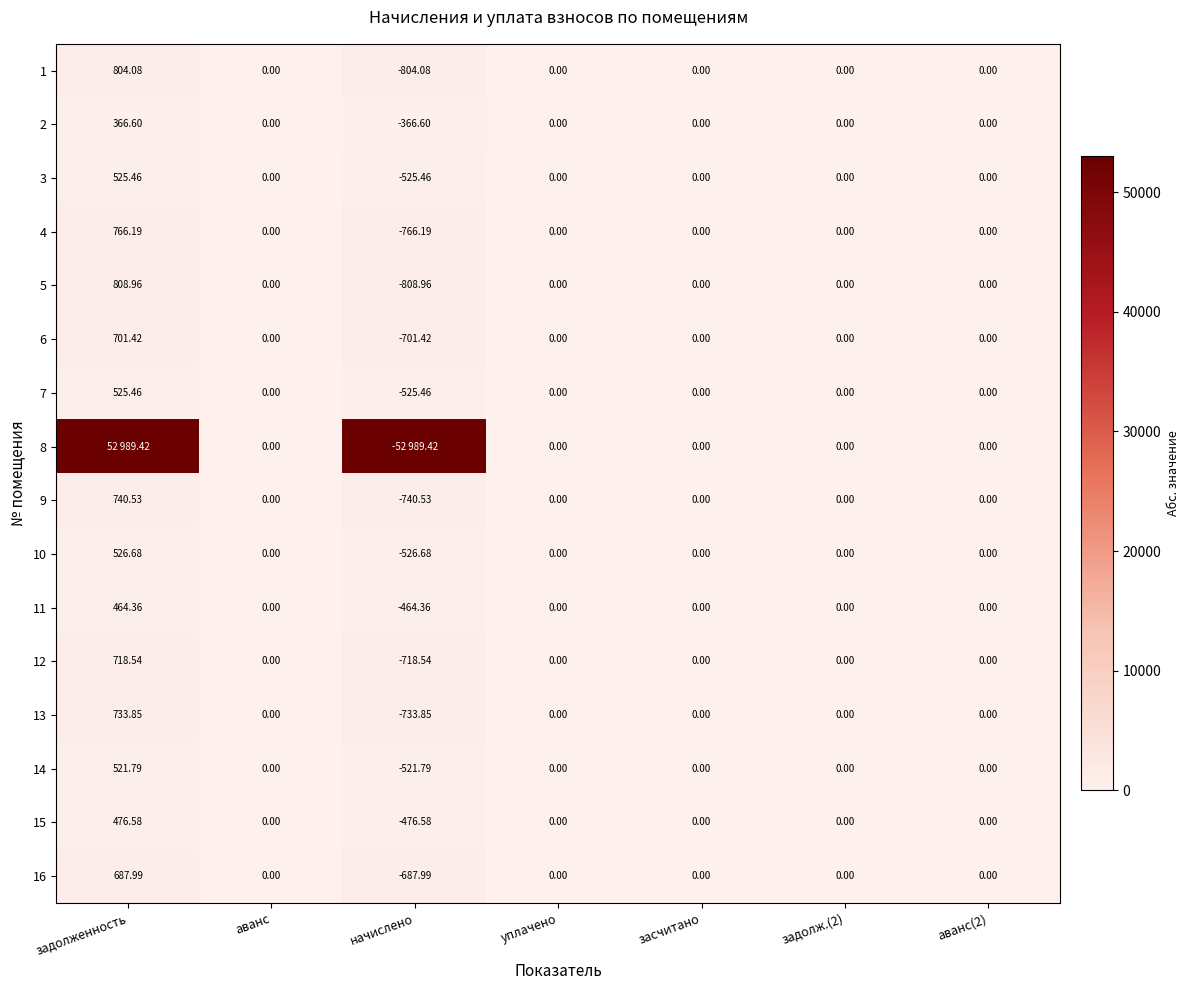

True or false: 16 has a value of -350.2 at задолж.(2).

False